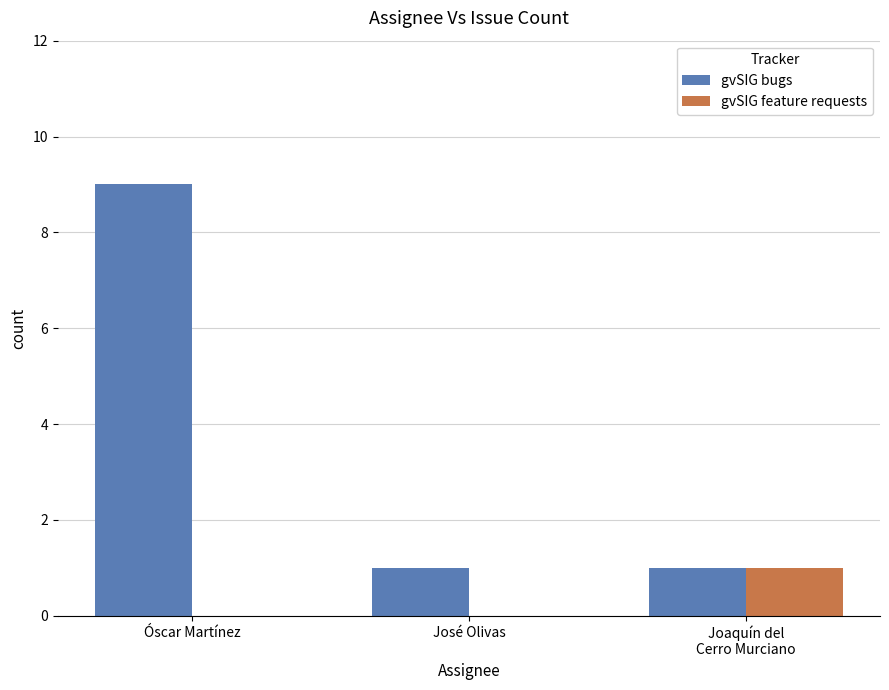

Between Óscar Martínez and José Olivas, which series saw the biggest shift?

gvSIG bugs